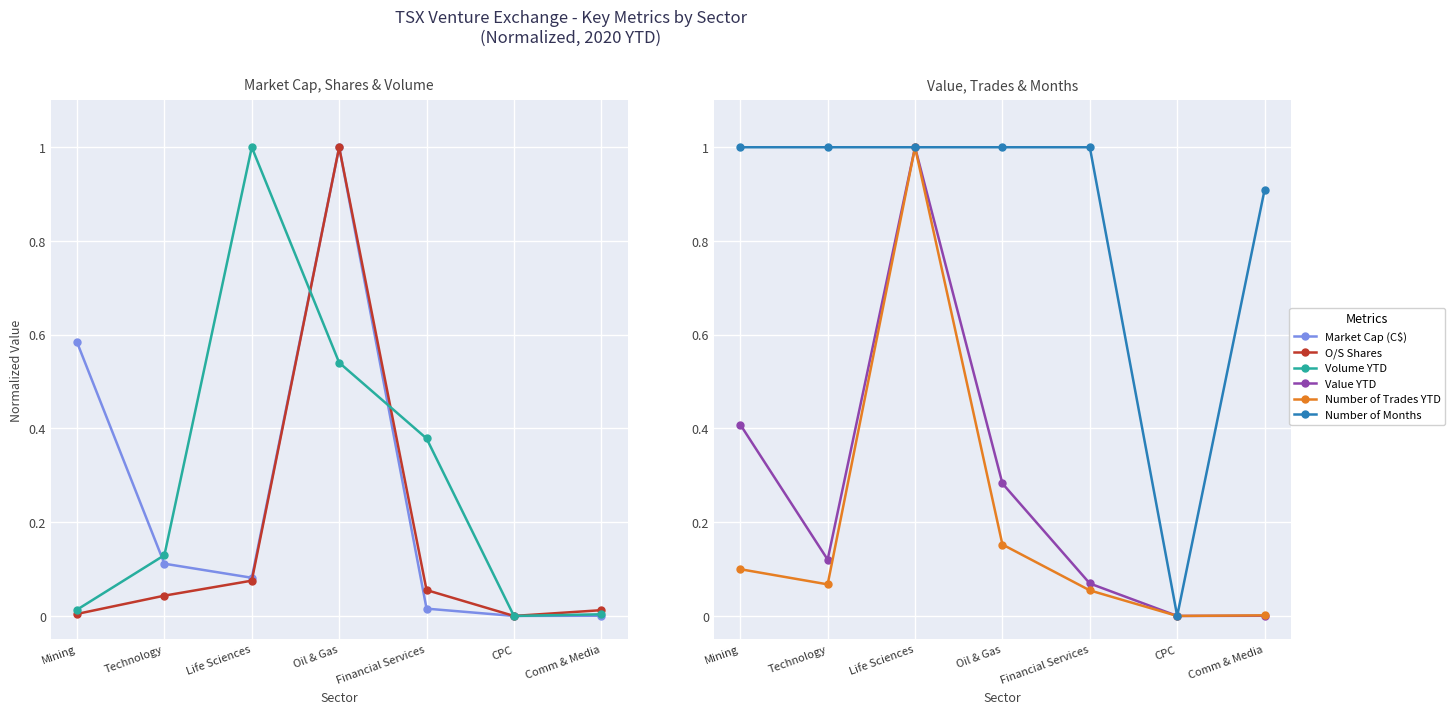

List the series in order of their peak value, highest first.

Market Cap (C$), O/S Shares, Volume YTD, Value YTD, Number of Trades YTD, Number of Months